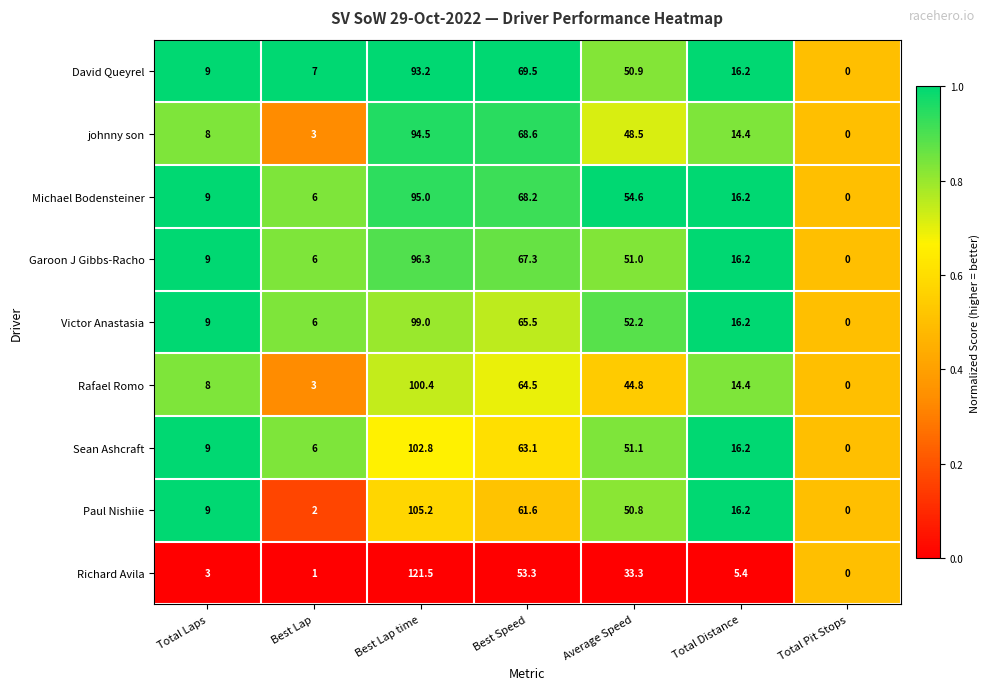

What is the sum of the johnny son values at Total Distance and Best Lap time?

108.9